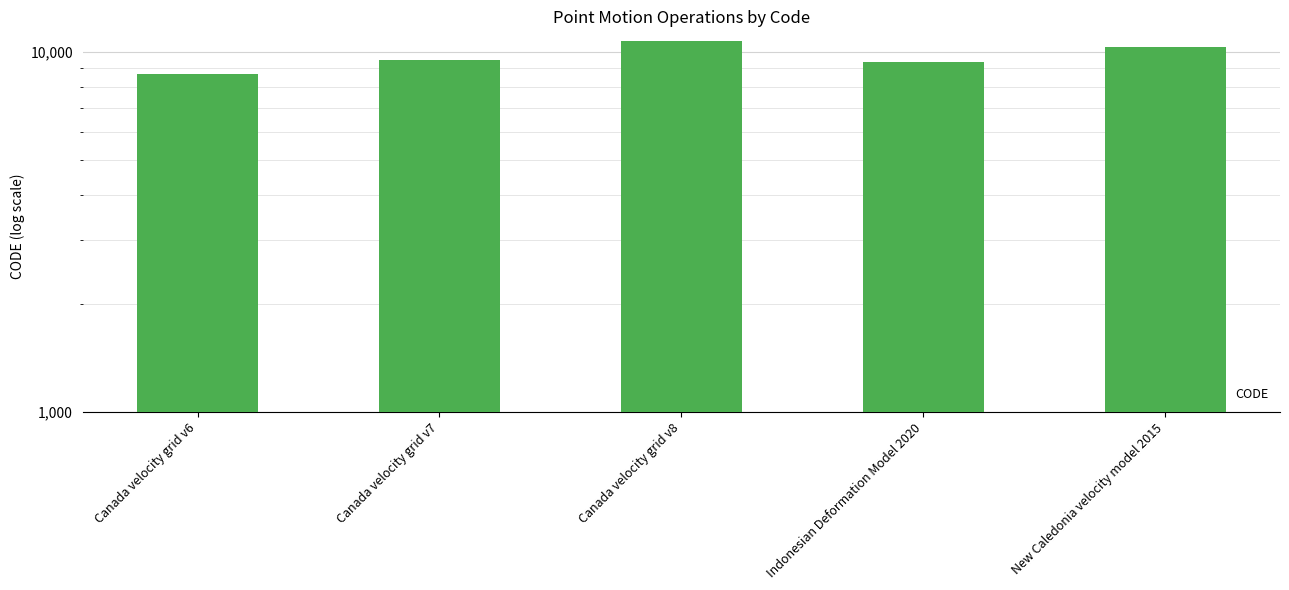

What position from the left is Canada velocity grid v7?

2